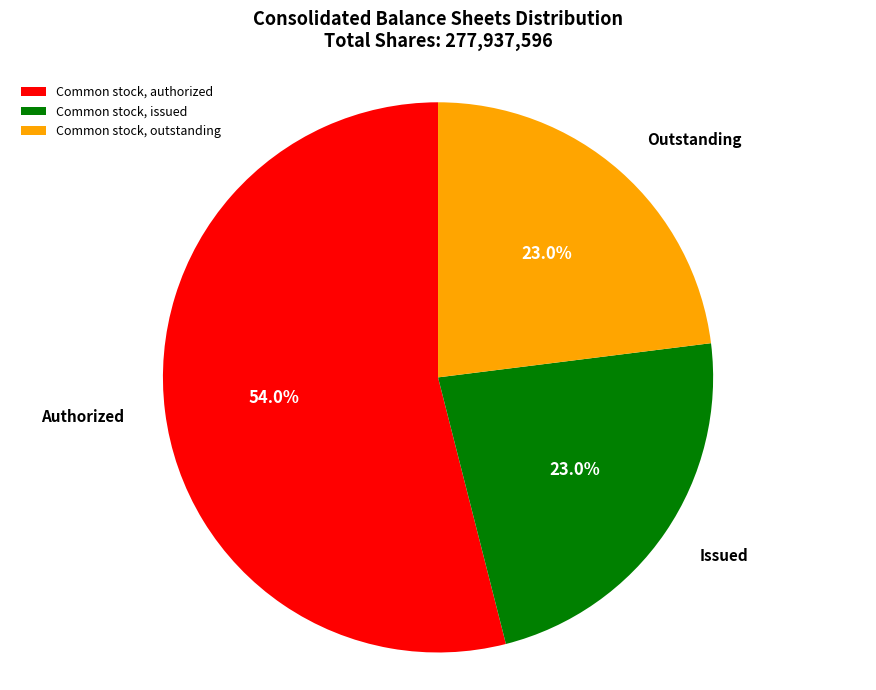

Which category has the biggest portion of the pie?

Common stock, authorized